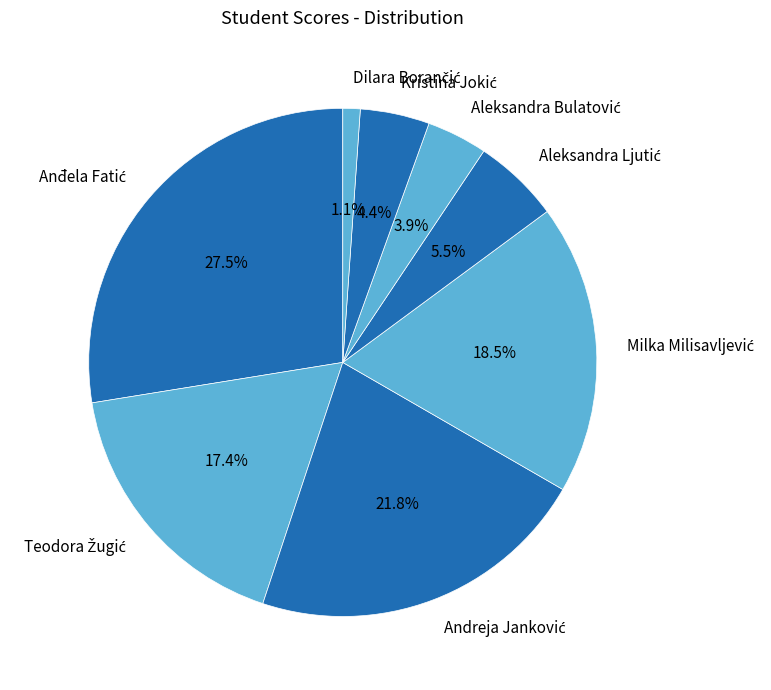

Is there a majority slice in this chart?

No